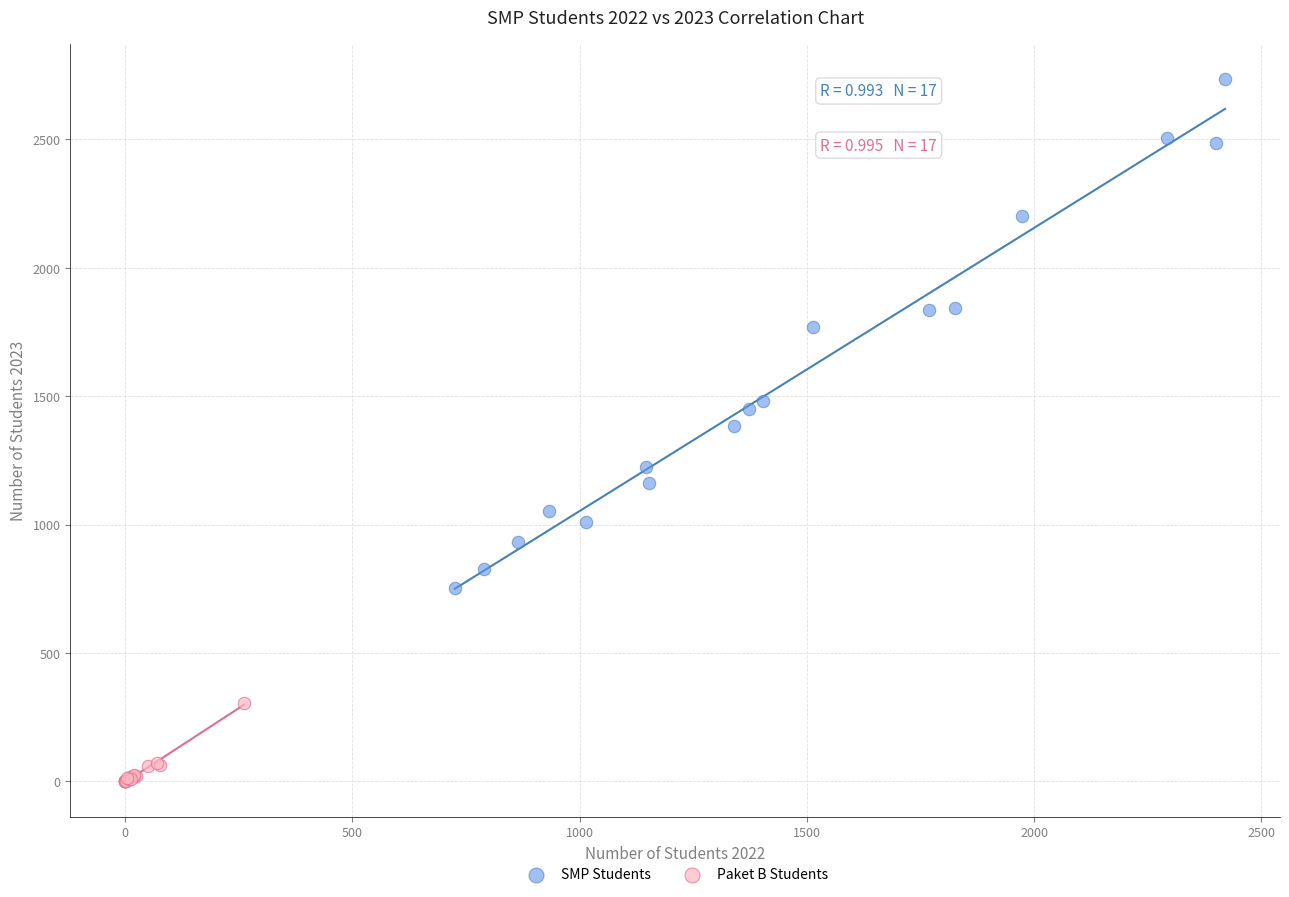

Which series reaches the maximum Y coordinate?

SMP Students